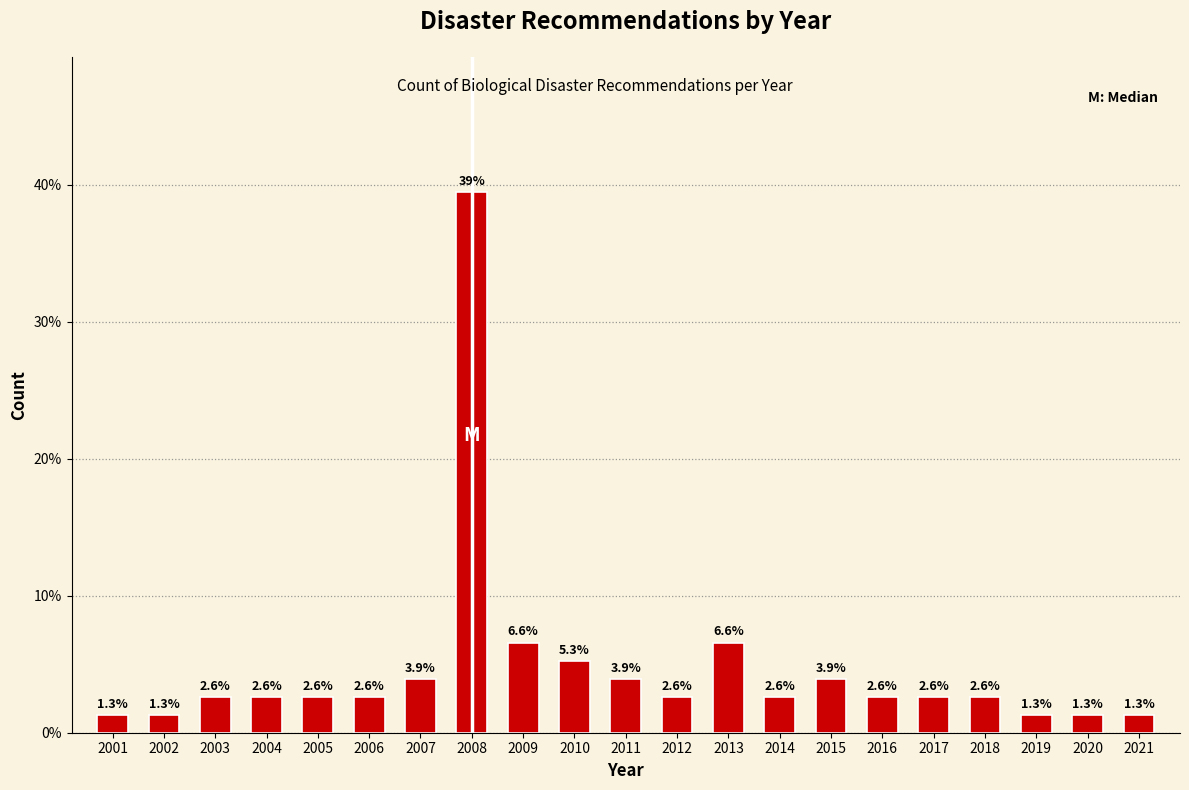

Reading right to left, list all the values displayed in this chart.

2021=1.3	2020=1.3	2019=1.3	2018=2.6	2017=2.6	2016=2.6	2015=3.9	2014=2.6	2013=6.6	2012=2.6	2011=3.9	2010=5.3	2009=6.6	2008=39.5	2007=3.9	2006=2.6	2005=2.6	2004=2.6	2003=2.6	2002=1.3	2001=1.3